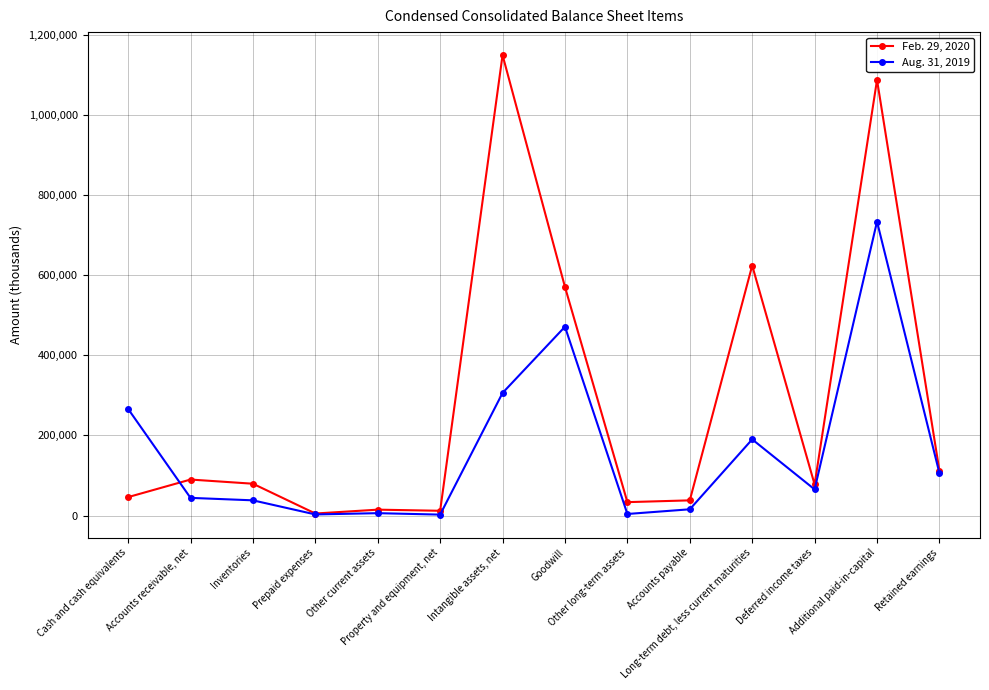

What is the difference between the Feb. 29, 2020 values at Other current assets and Inventories?

64734